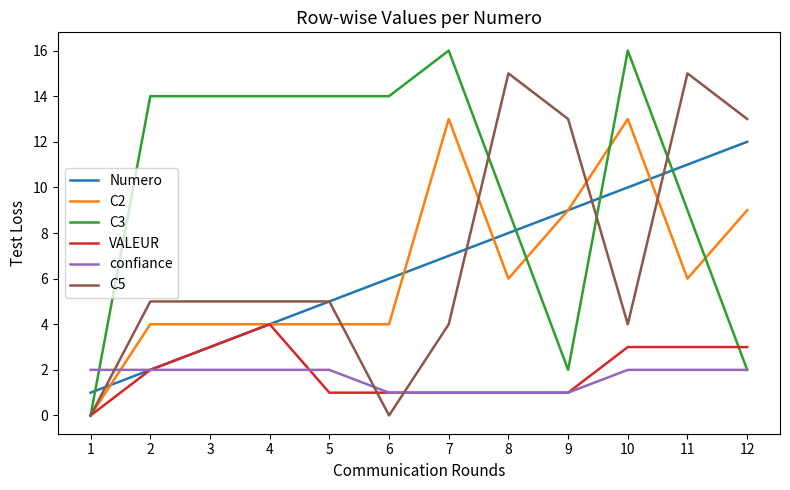

Is it true that confiance equals 3 at 5?

False